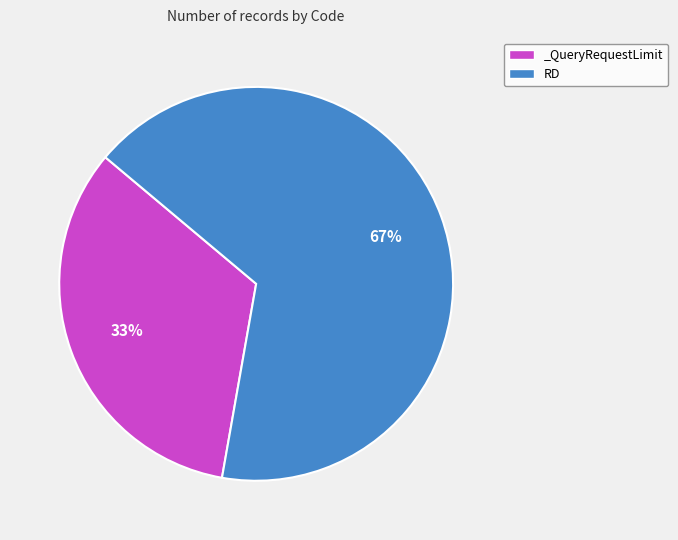

What is the smallest slice in the pie chart?

_QueryRequestLimit